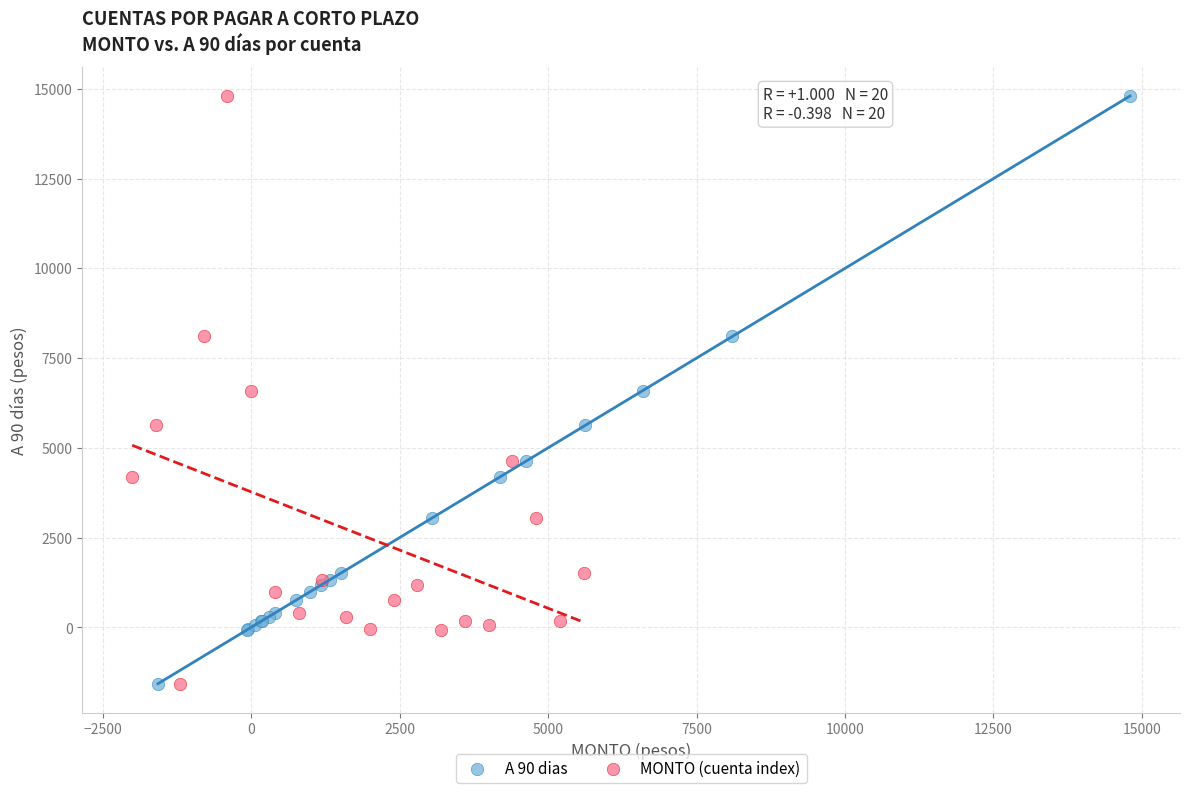

What are all the series names shown in the legend?

A 90 dias, MONTO (cuenta index)